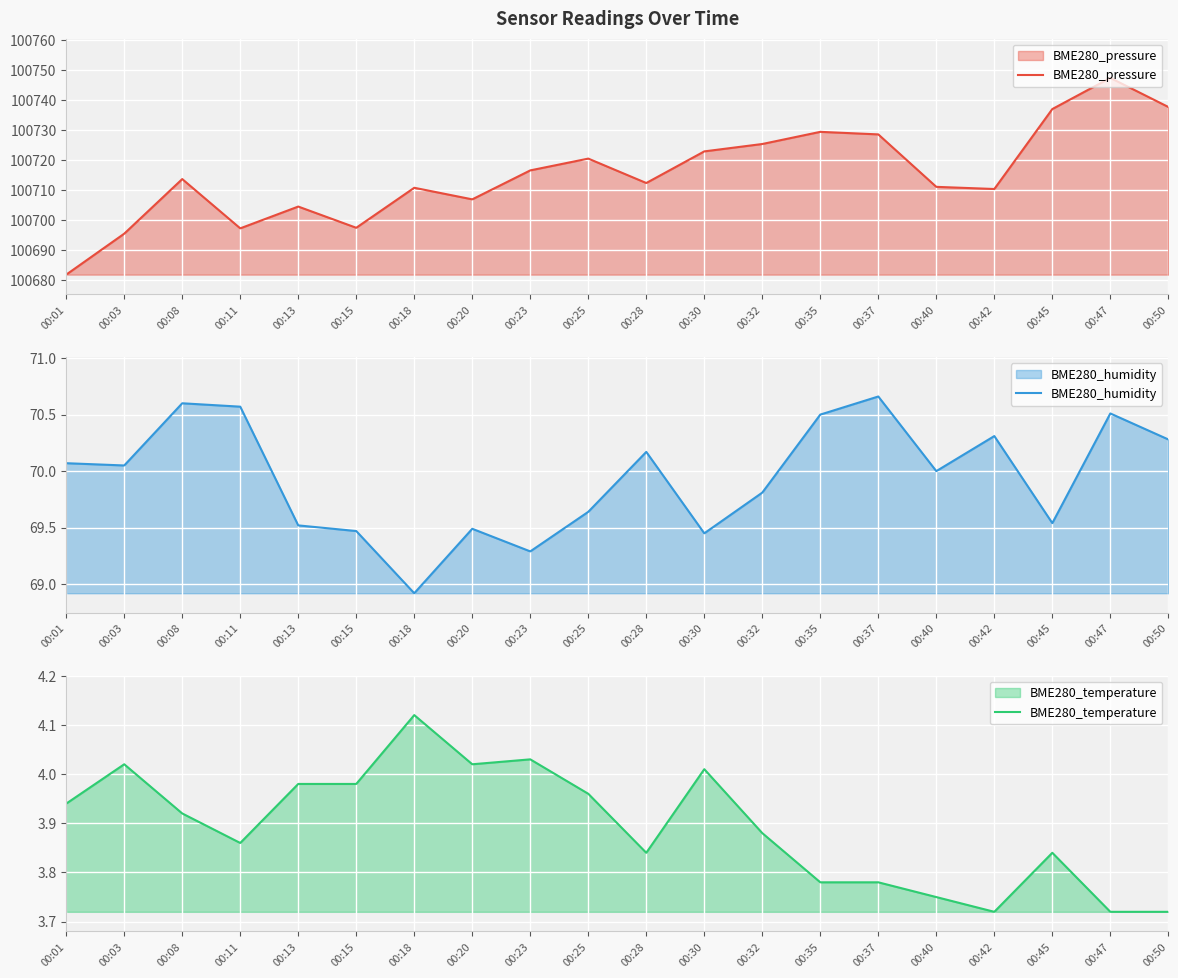

At which category does BME280_temperature reach its first local valley?

00:11